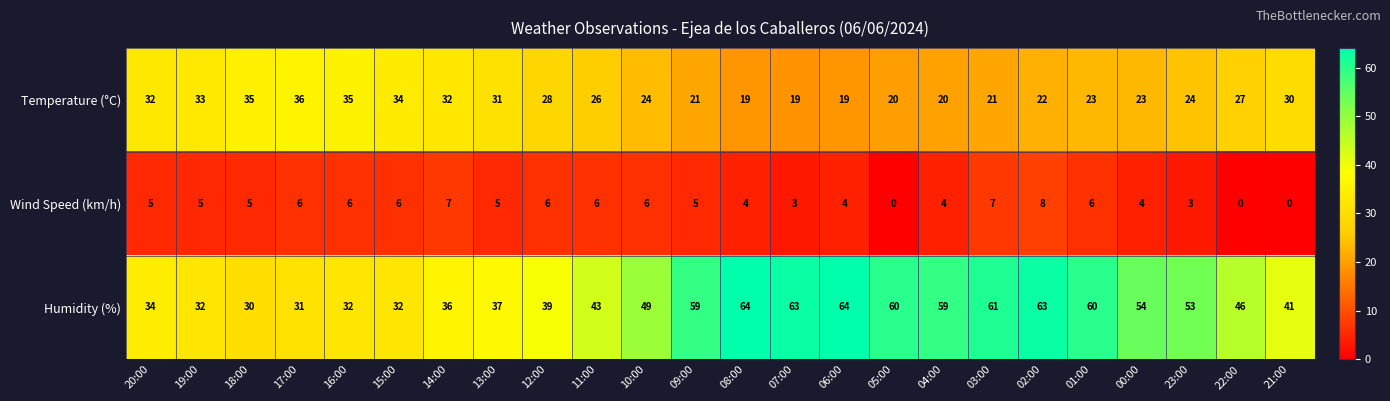

Rank the series by their maximum value, from lowest to highest.

Wind Speed (km/h), Temperature (°C), Humidity (%)